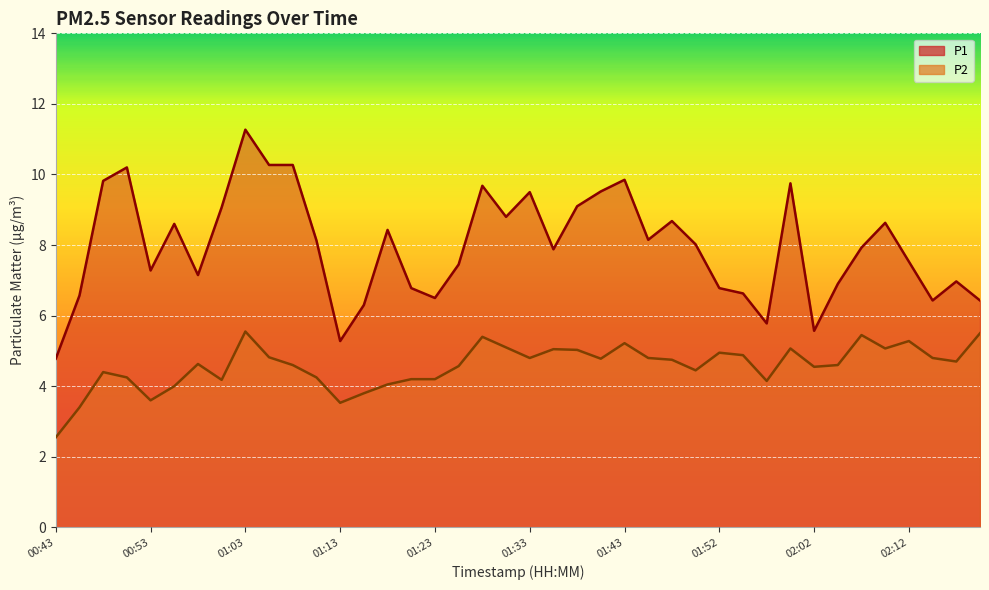

True or false: P1 and P2 cross at least once.

False